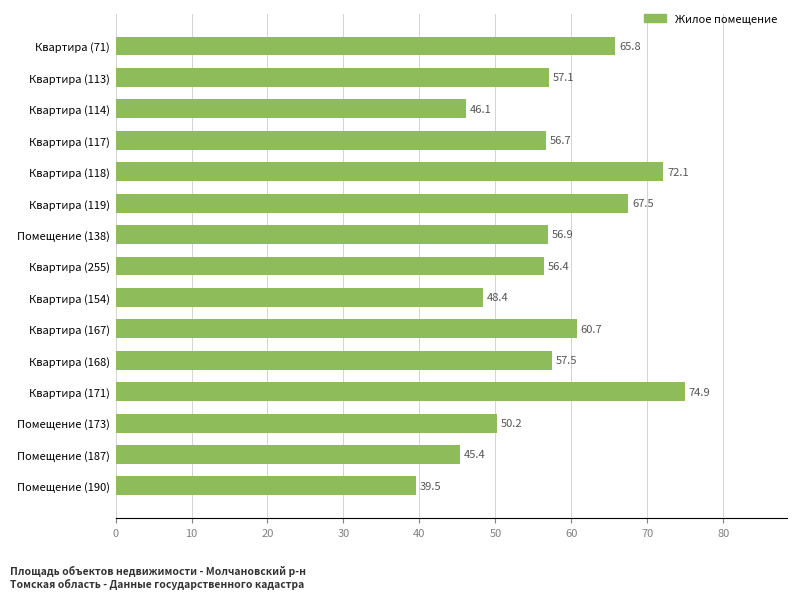

What is the greatest value displayed?

74.9